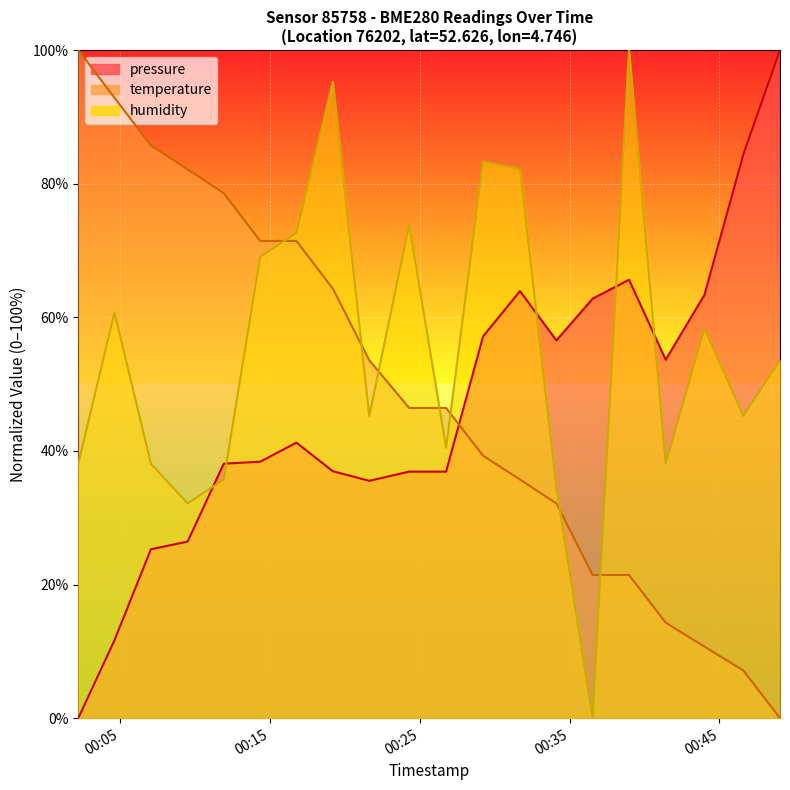

What is the difference between the maximum and second lowest values in the humidity series?

67.9